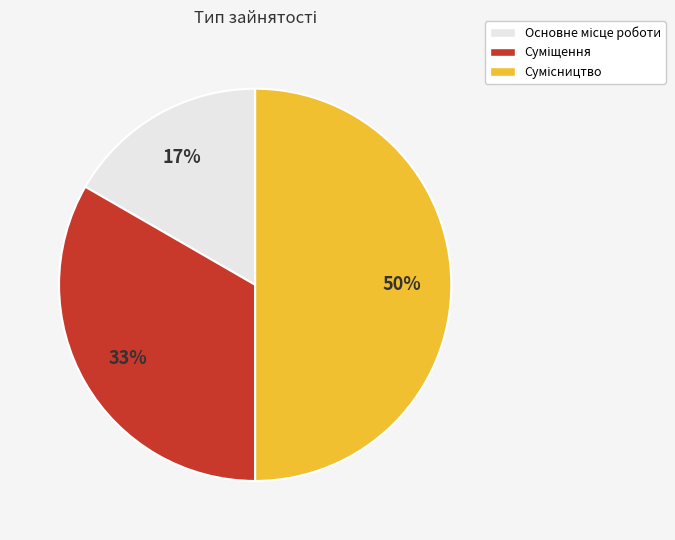

To the nearest percent, what is the difference between the largest and smallest slice percentages?

33%